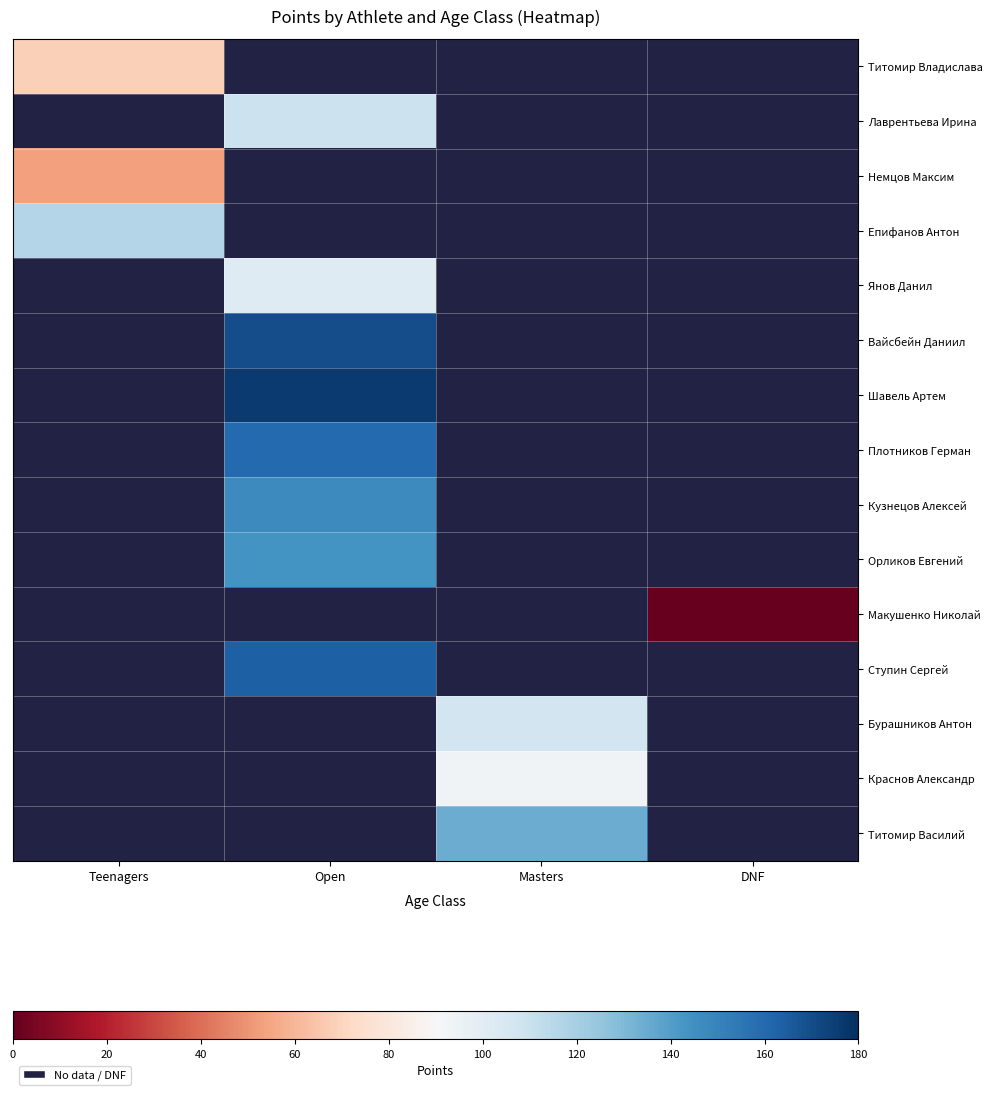

Which label corresponds to the smallest value in the chart?

DNF